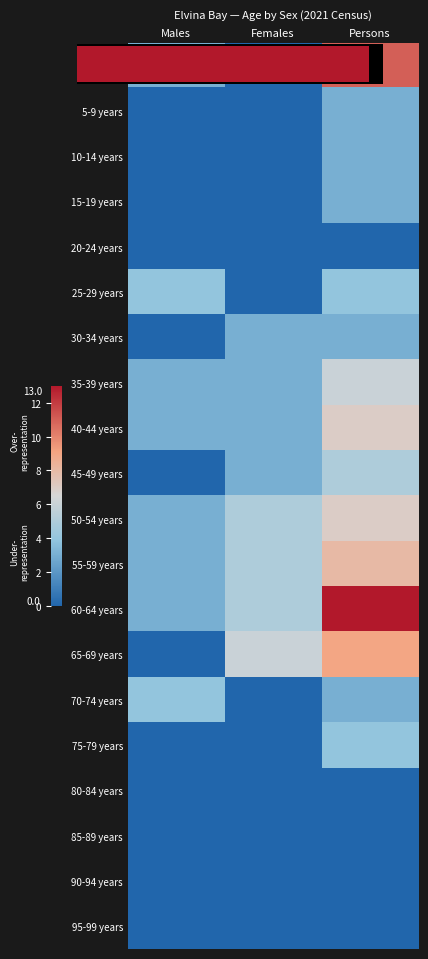

Is the value of 40-44 years at Males greater than the value of 80-84 years at Persons?

Yes